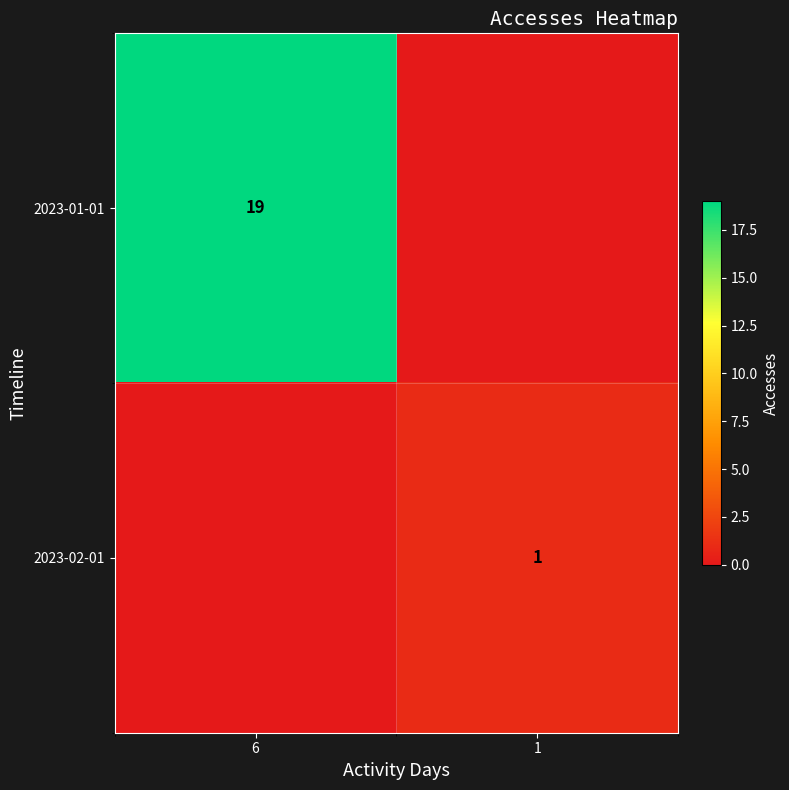

The value of 2023-01-01 at 6 is 33. True or false?

False